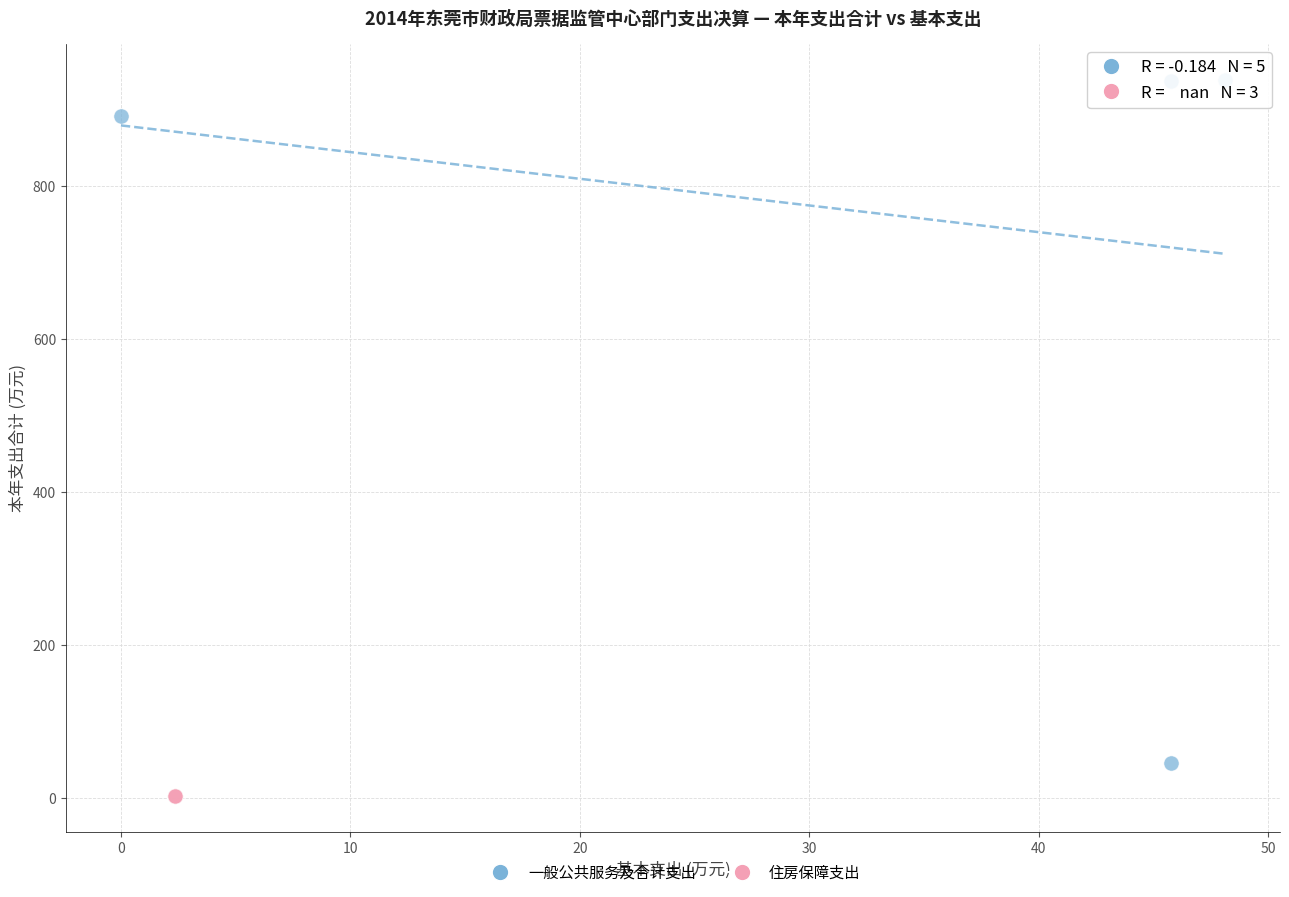

Which series reaches the maximum Y coordinate?

一般公共服务及合计支出